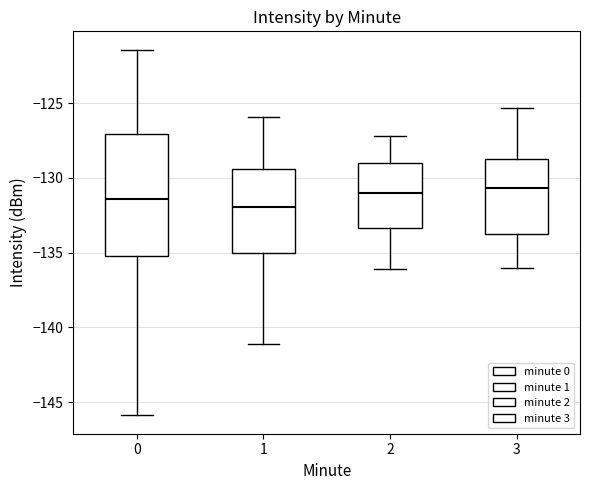

Reading left to right, transcribe this box plot: for each box, give where its median line is, the range the box spans, and where its two whiskers end, as read against the y-axis. The values are not printed on the chart, so give them approximately, as read against the axis.

0: median -131.5, box -135.0 to -127.0, whiskers -146.0 to -121.5
1: median -132.0, box -135.0 to -129.5, whiskers -141.0 to -126.0
2: median -131.0, box -133.5 to -129.0, whiskers -136.0 to -127.0
3: median -130.5, box -134.0 to -128.5, whiskers -136.0 to -125.5